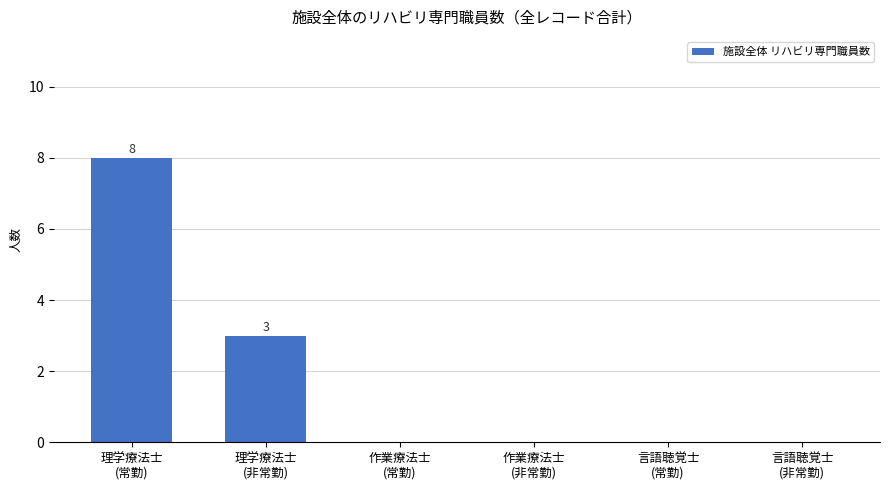

Is it true that the value at 作業療法士
(非常勤) is 0?

True